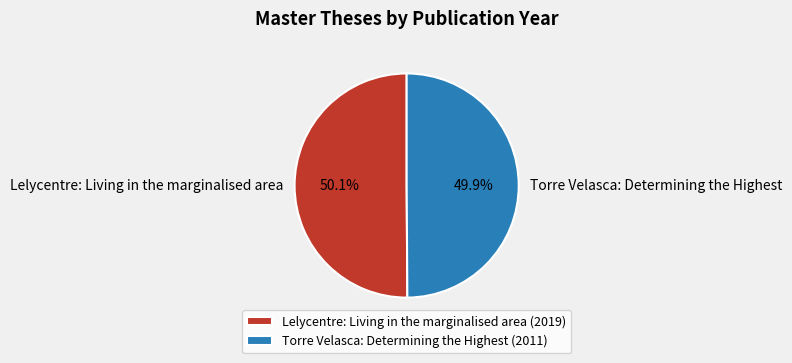

Is there any slice that represents more than half of the pie?

Yes